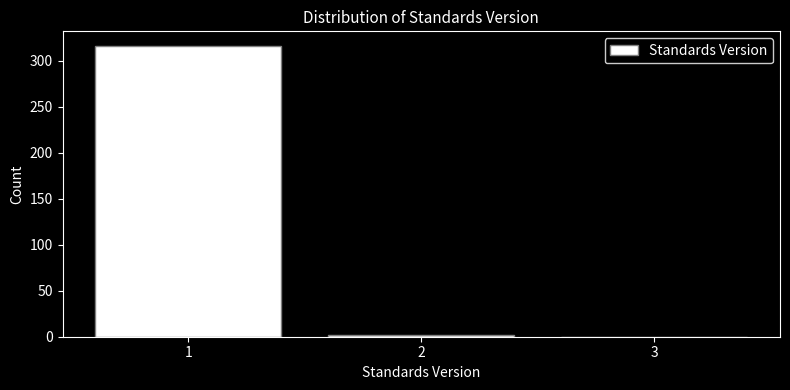

Reading left to right, transcribe this chart: for each bar, give the range it covers on the x-axis and its height. The values are not printed on the chart, so give them approximately, as read against the axis.

0.5 to 1.5: 315
1.5 to 2.5: under 5
2.5 to 3.5: 0